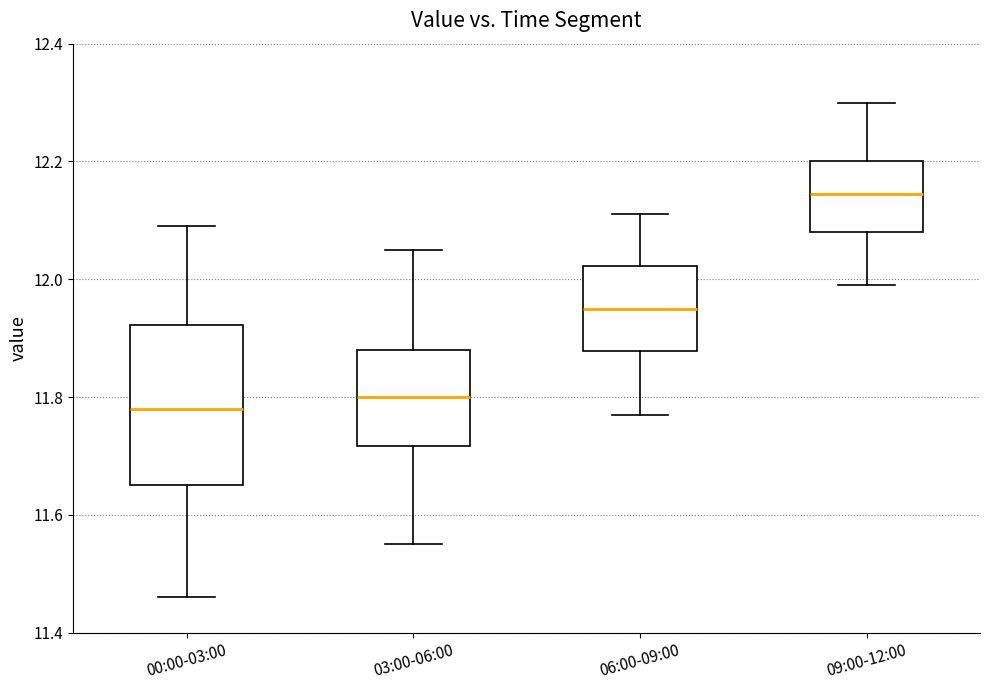

Where is the upper edge of the box for 00:00-03:00 on the y-axis? The values are not printed on the chart, so give them approximately, as read against the axis.

11.92